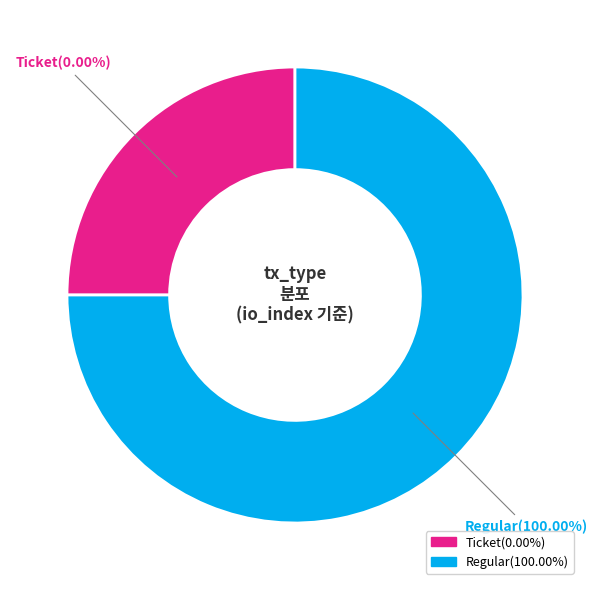

What is the largest slice in the pie chart?

Regular